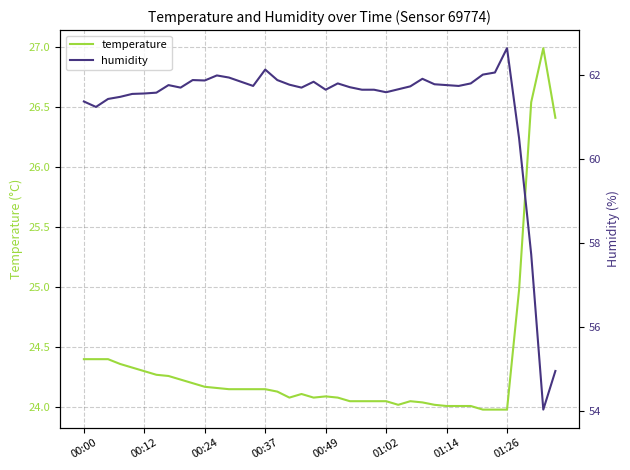

What is the maximum value for temperature?

27.0